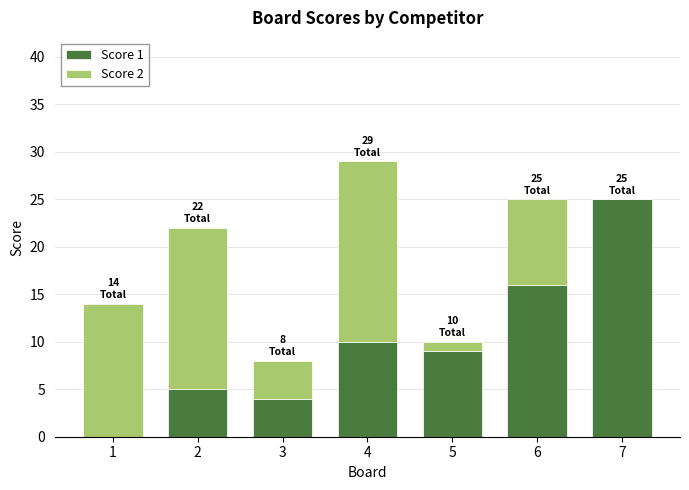

At which category is the sum across all series the highest?

4